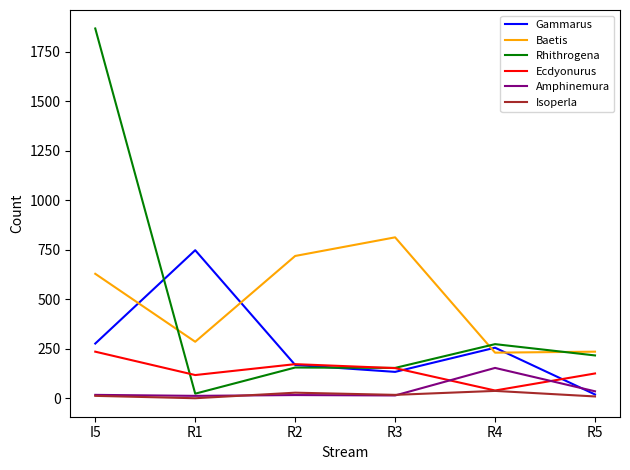

What is the minimum value for Isoperla?

1